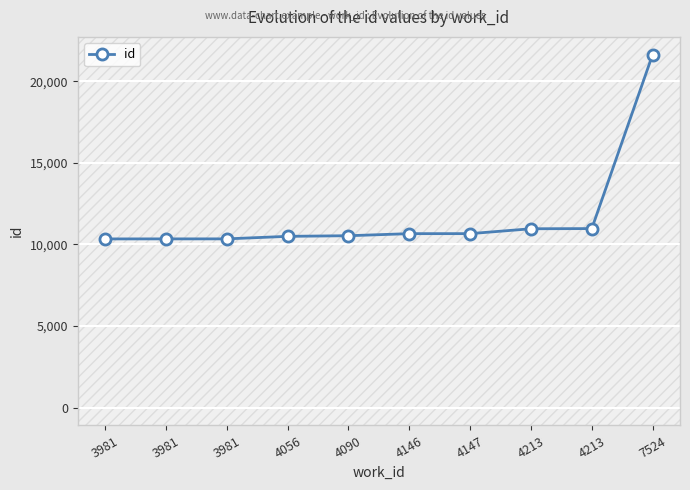

Does the chart display data point markers on the line(s)?

Yes